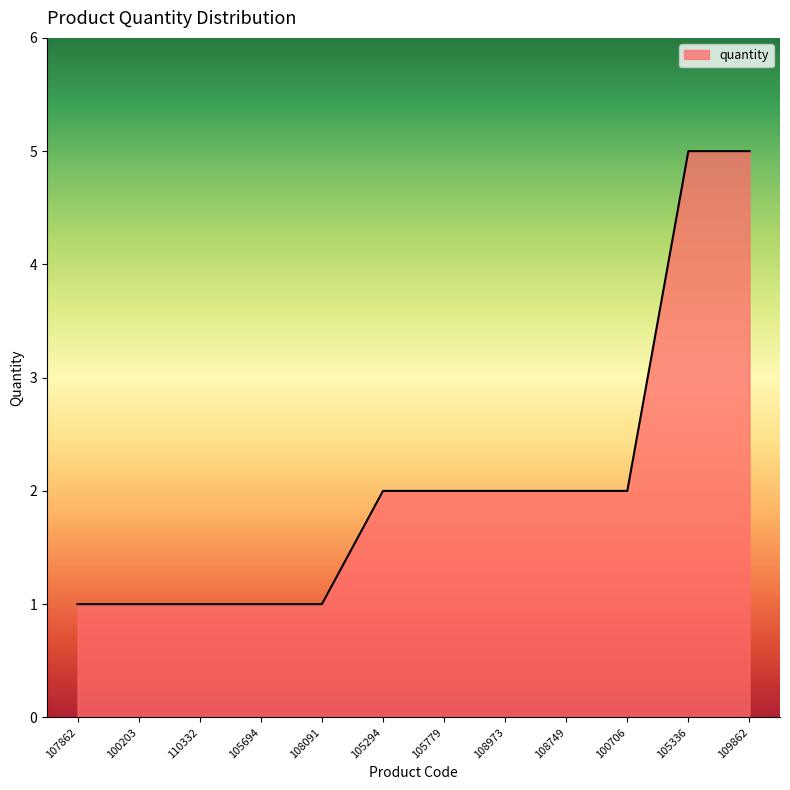

What is the greatest value displayed?

5